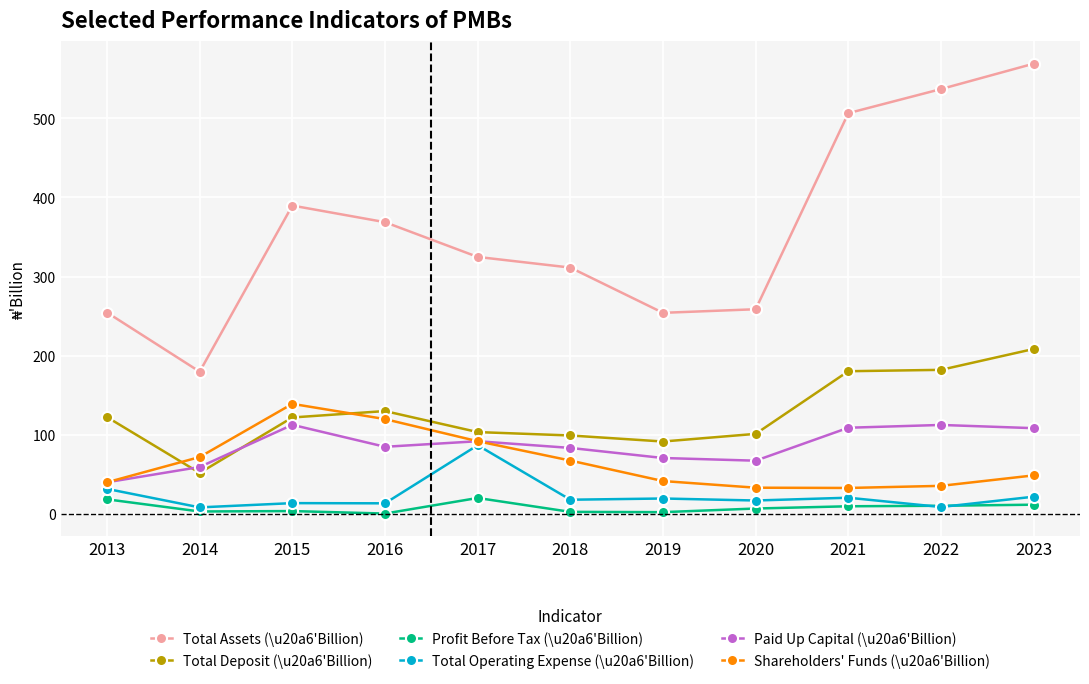

What is the spread (max minus min) of values at 2016?

368.6